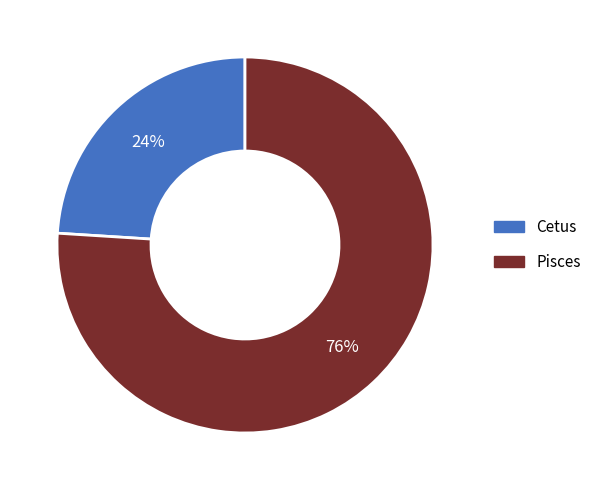

To the nearest percent, what is the difference between the largest and smallest slice percentages?

52%